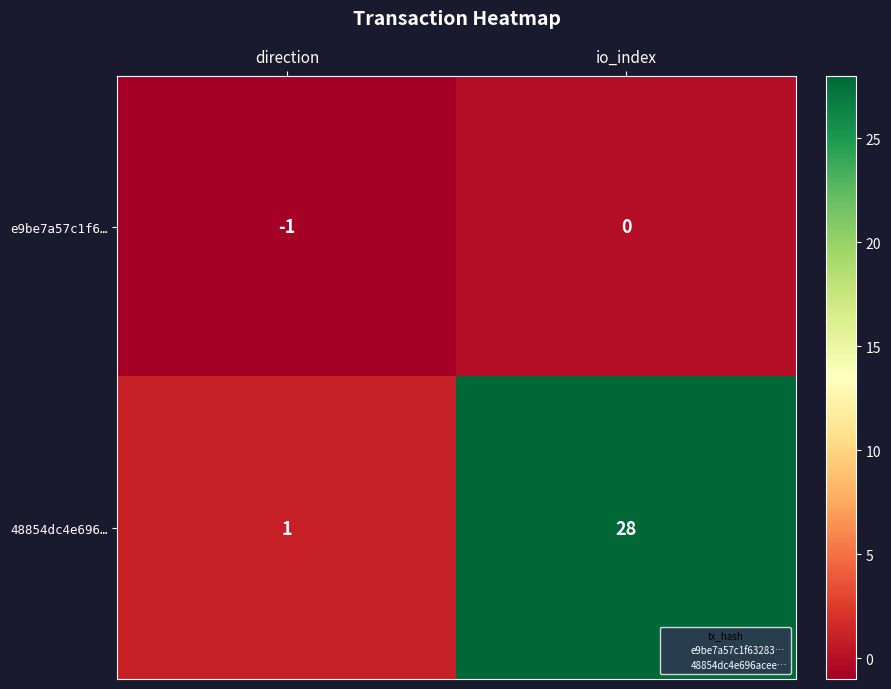

At how many categories does at least one series exceed 25?

1